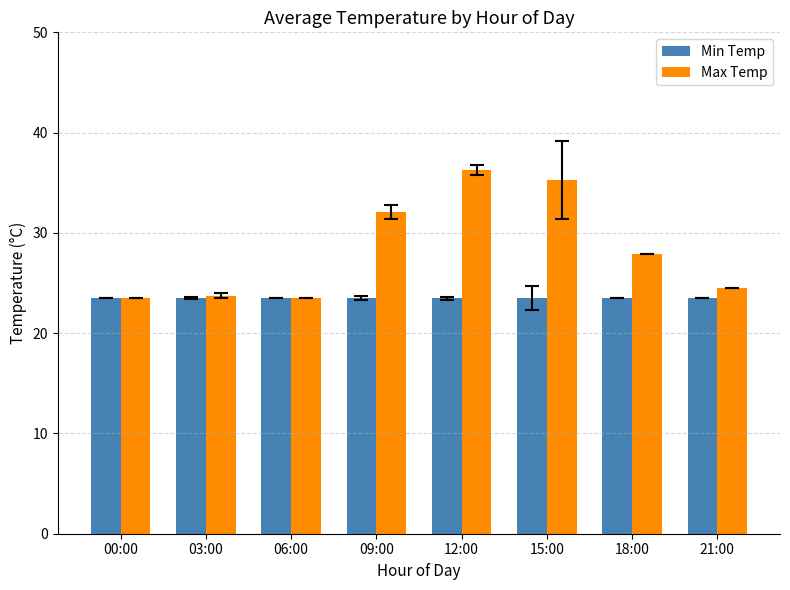

At which label is Max Temp closest to 29?

18:00